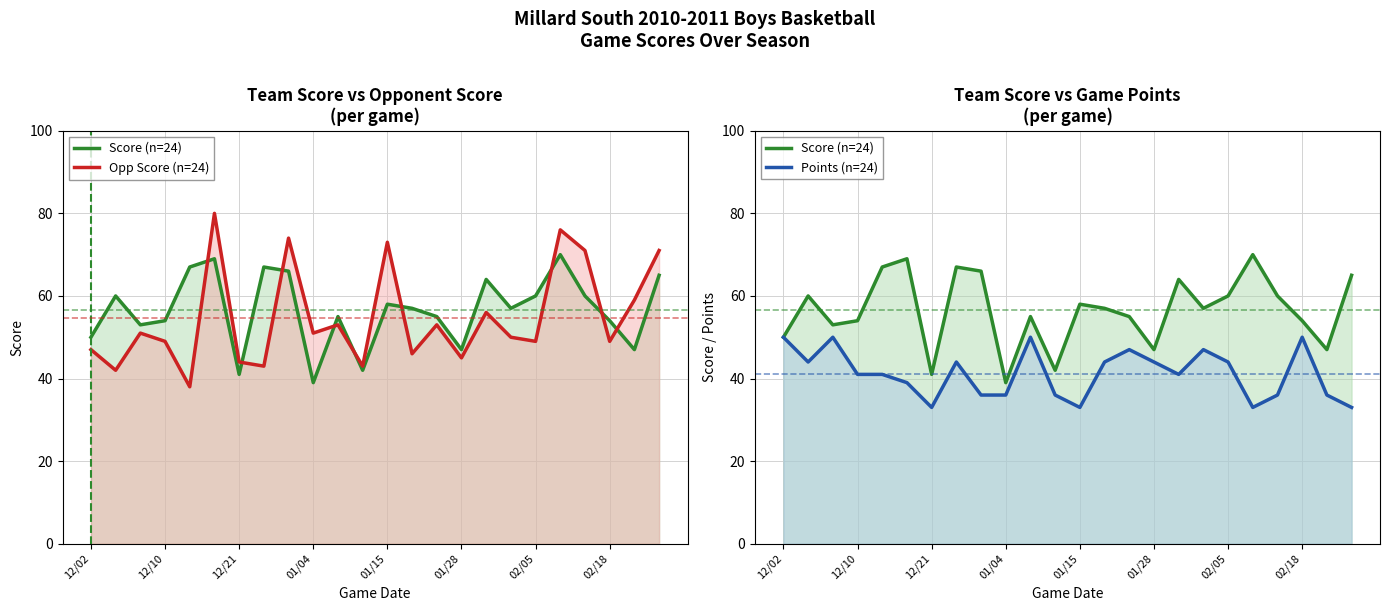

Does the chart have visible grid lines?

Yes